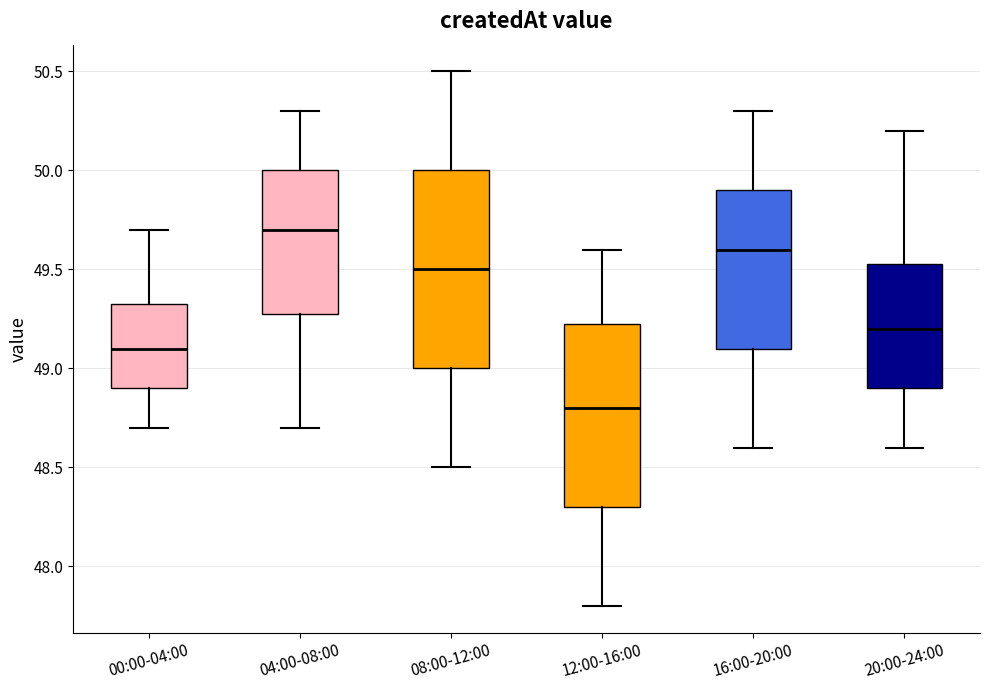

Reading left to right, transcribe this box plot: for each box, give where its median line is, the range the box spans, and where its two whiskers end, as read against the y-axis. The values are not printed on the chart, so give them approximately, as read against the axis.

00:00-04:00: median 49.10, box 48.90 to 49.35, whiskers 48.70 to 49.70
04:00-08:00: median 49.70, box 49.30 to 50.00, whiskers 48.70 to 50.30
08:00-12:00: median 49.50, box 49.00 to 50.00, whiskers 48.50 to 50.50
12:00-16:00: median 48.80, box 48.30 to 49.25, whiskers 47.80 to 49.60
16:00-20:00: median 49.60, box 49.10 to 49.90, whiskers 48.60 to 50.30
20:00-24:00: median 49.20, box 48.90 to 49.55, whiskers 48.60 to 50.20